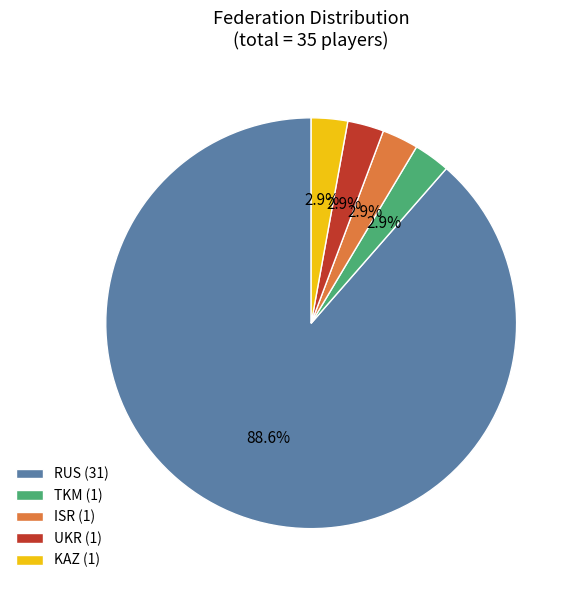

Which slice is the largest?

RUS (31)